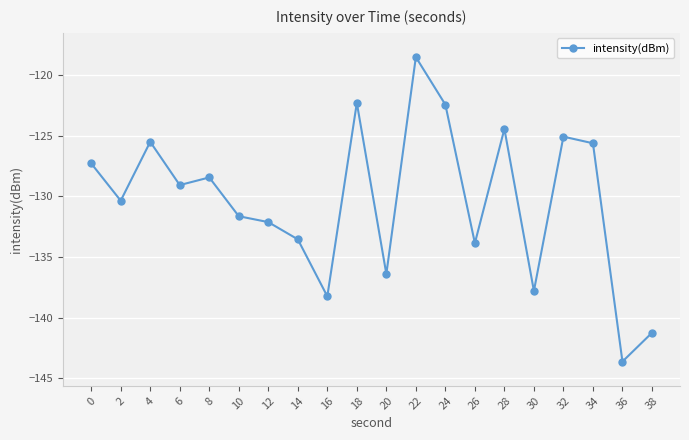

Reading left to right, what are all the values shown in this chart?

0=-127.3	2=-130.3	4=-125.5	6=-129.1	8=-128.4	10=-131.6	12=-132.1	14=-133.5	16=-138.2	18=-122.3	20=-136.4	22=-118.5	24=-122.4	26=-133.8	28=-124.4	30=-137.8	32=-125.1	34=-125.6	36=-143.6	38=-141.3